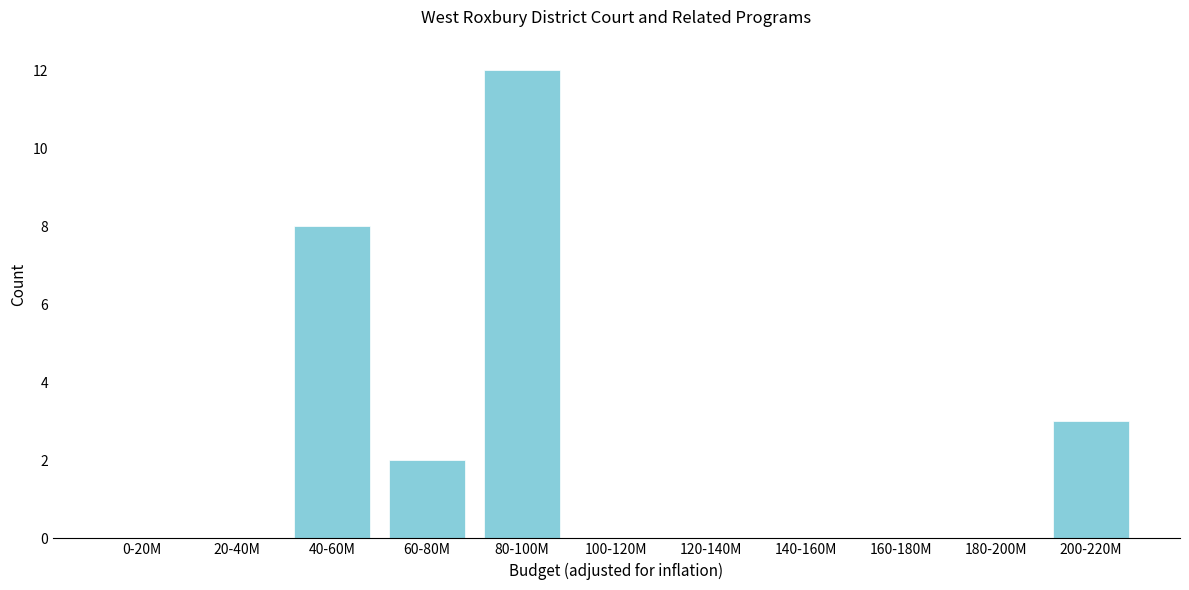

Reading left to right, extract all data points from this chart.

0-20M=0	20-40M=0	40-60M=8	60-80M=2	80-100M=12	100-120M=0	120-140M=0	140-160M=0	160-180M=0	180-200M=0	200-220M=3